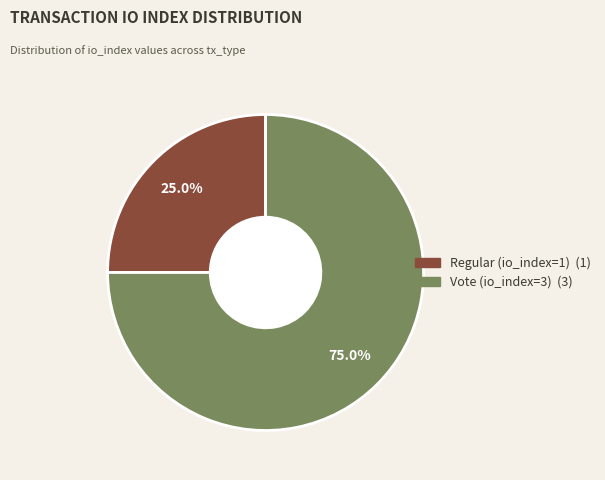

Which slice is the largest?

Vote (io_index=3)